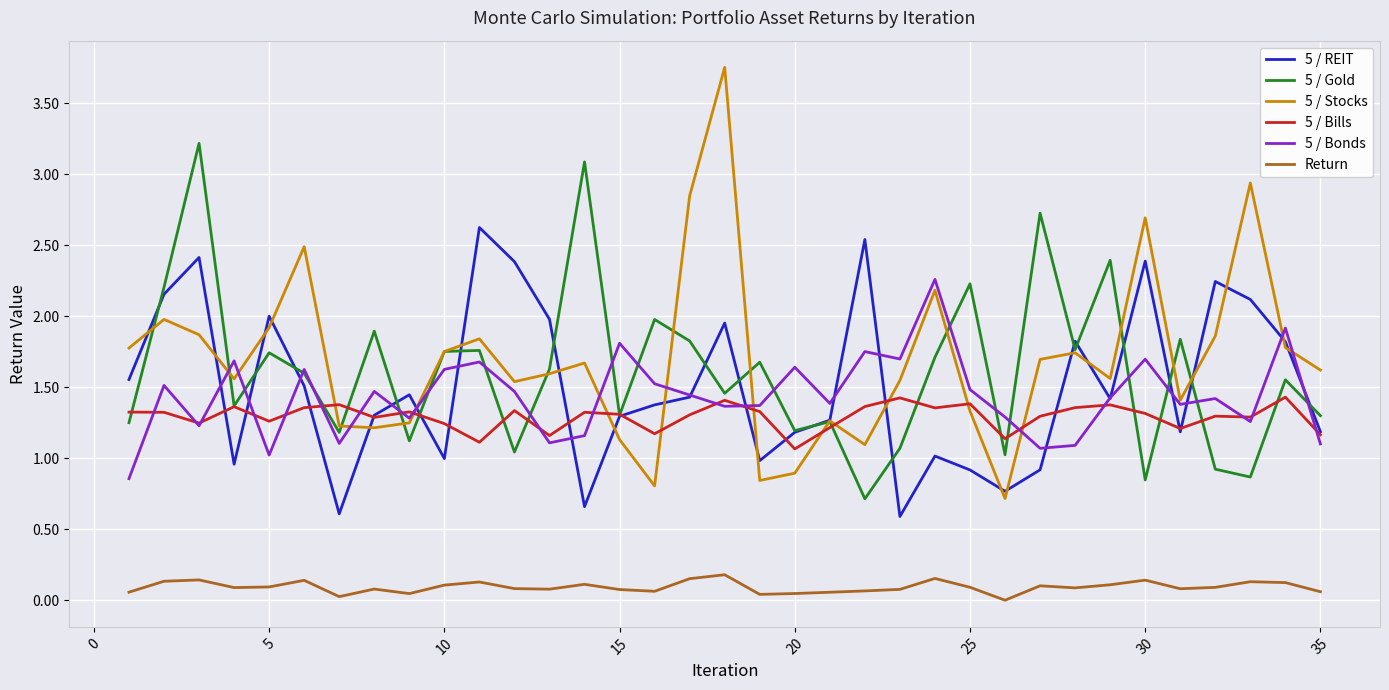

True or false: 5 / Stocks has more than 1 points higher than both neighbors.

True